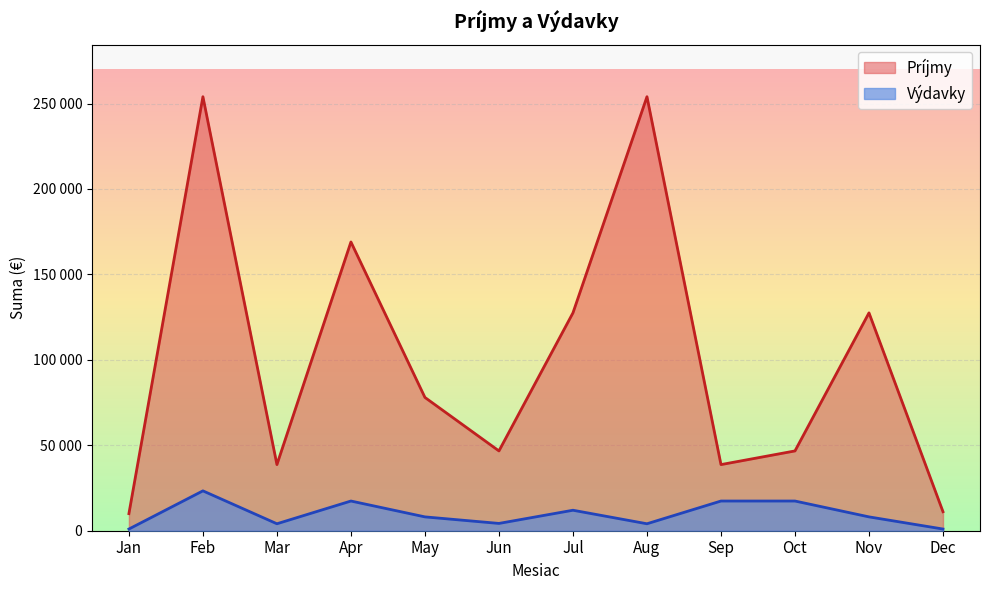

What are all the series names shown in the legend?

Príjmy, Výdavky